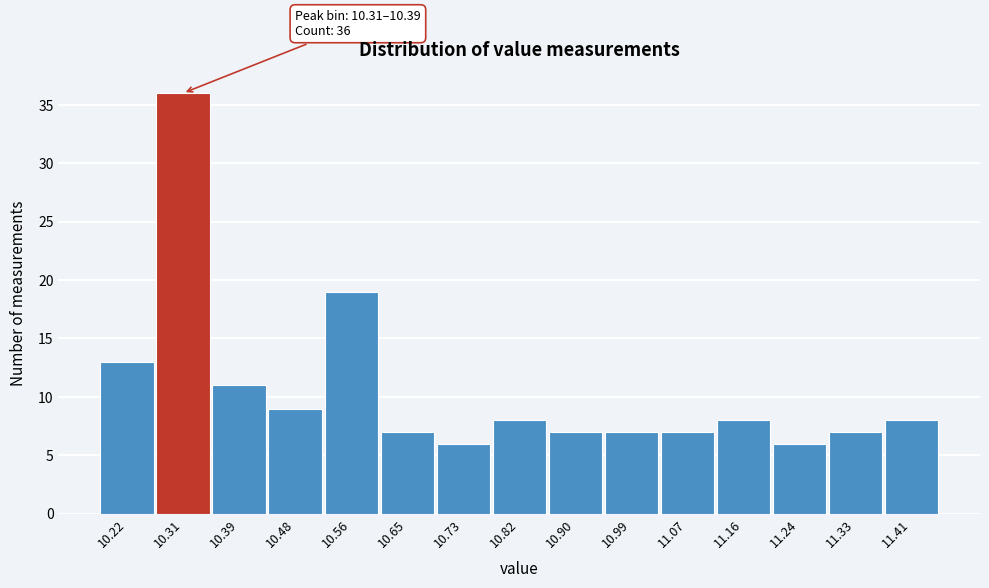

Reading left to right, what are all the values shown in this chart?

10.22=13	10.31=36	10.39=11	10.48=9	10.56=19	10.65=7	10.73=6	10.82=8	10.90=7	10.99=7	11.07=7	11.16=8	11.24=6	11.33=7	11.41=8